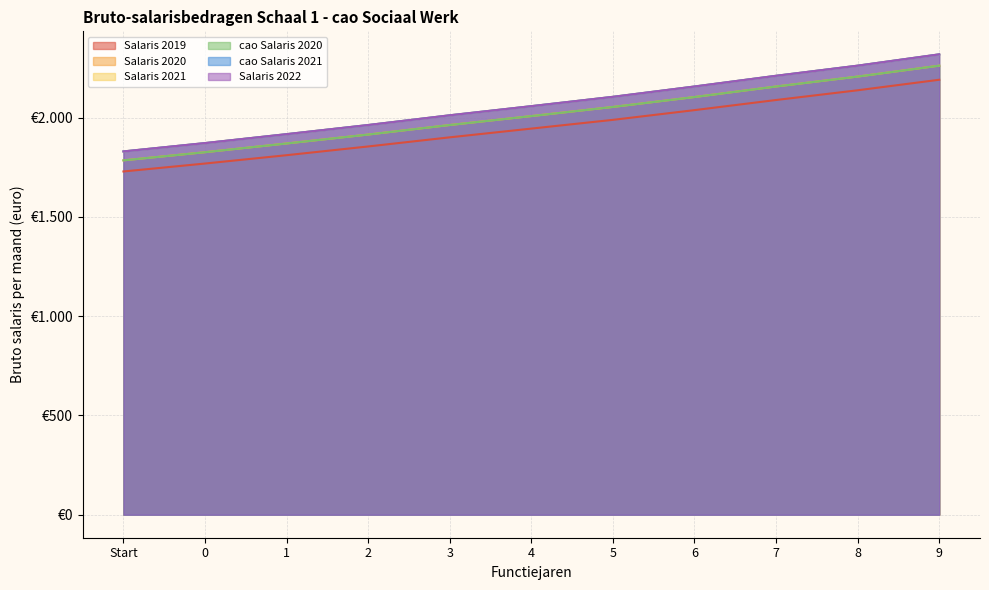

Which series has the largest total across all categories?

Salaris 2021